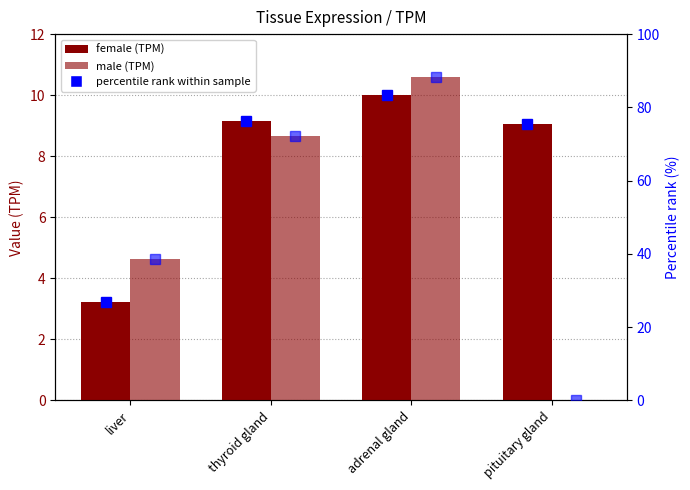

Reading left to right, extract all data points from this chart.

female: 3.2	9.2	10.0	9.0
male: 4.6	8.7	10.6	0.0
percentile rank female: 26.9	76.3	83.3	75.3
percentile rank male: 38.6	72.2	88.2	0.0